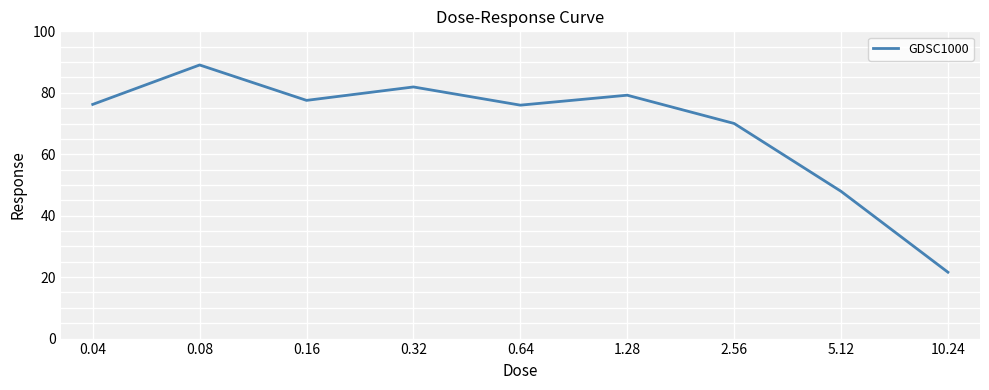

At which category does the data reach its first local peak?

0.08